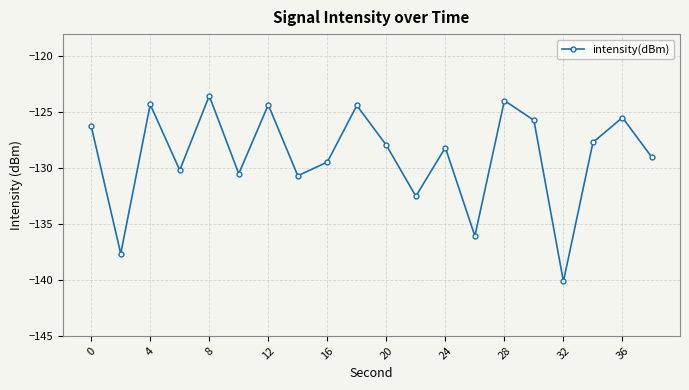

What is the value of the 17th point from the left?

-140.1